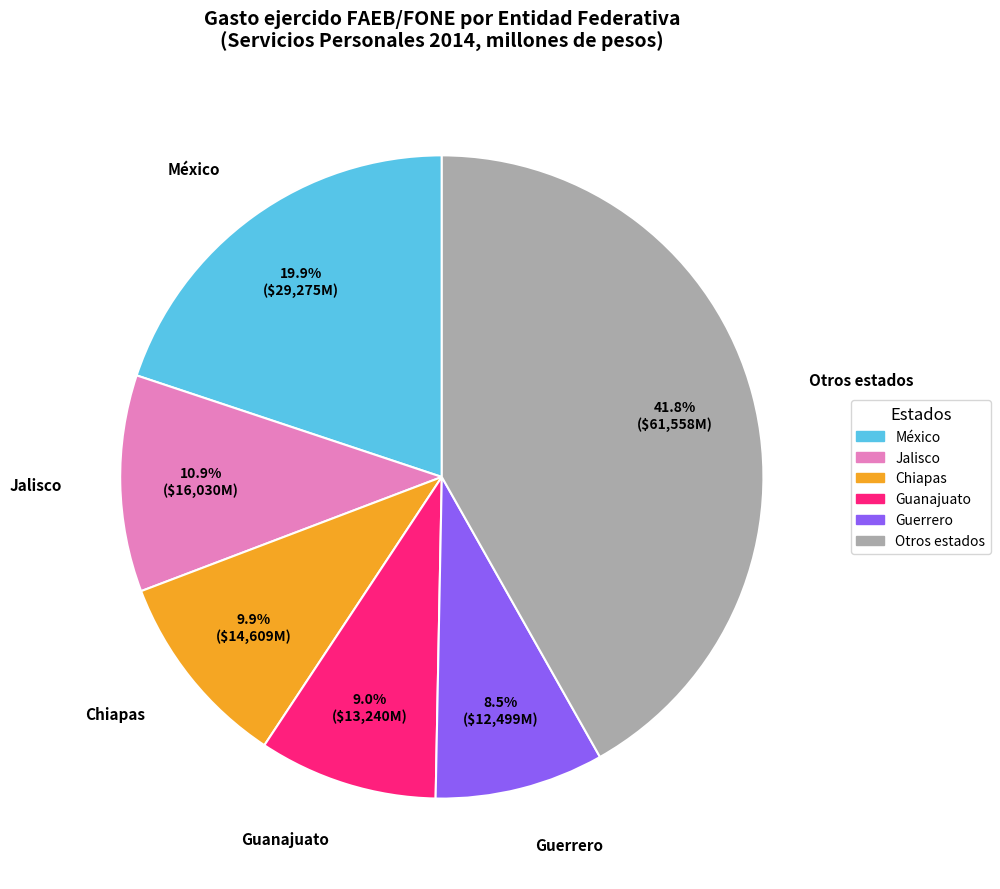

Rank the categories by value from highest to lowest.

Otros estados, México, Jalisco, Chiapas, Guanajuato, Guerrero